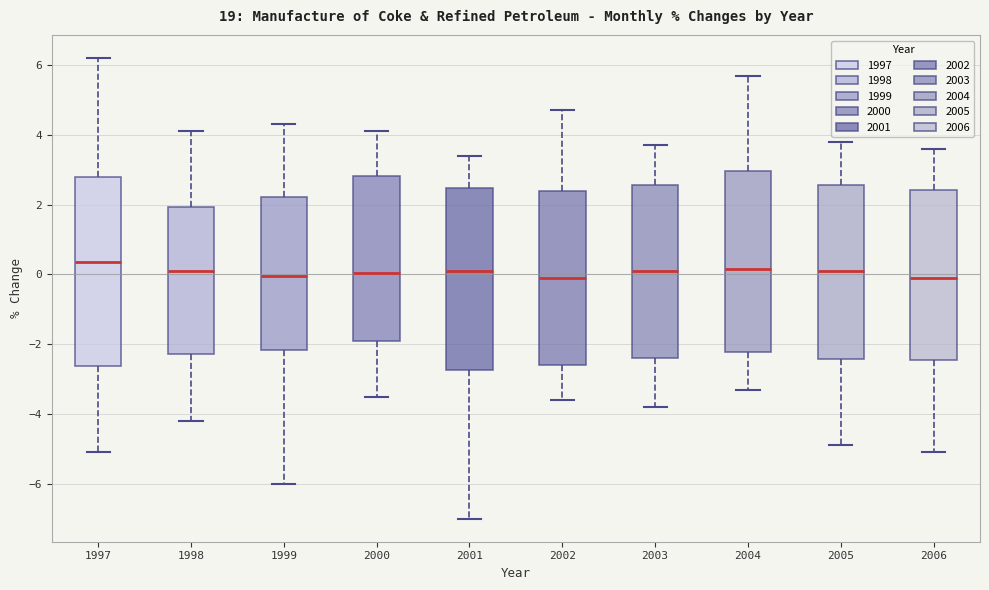

Reading left to right, read every box against the y-axis: the position of its median line, the range the box covers, and the ends of its whiskers. The values are not printed on the chart, so give them approximately, as read against the axis.

1997: median 0.4, box -2.6 to 2.8, whiskers -5.0 to 6.2
1998: median 0.2, box -2.2 to 2.0, whiskers -4.2 to 4.2
1999: median 0.0, box -2.2 to 2.2, whiskers -6.0 to 4.4
2000: median 0.0, box -1.8 to 2.8, whiskers -3.4 to 4.2
2001: median 0.2, box -2.8 to 2.4, whiskers -7.0 to 3.4
2002: median 0.0, box -2.6 to 2.4, whiskers -3.6 to 4.8
2003: median 0.2, box -2.4 to 2.6, whiskers -3.8 to 3.8
2004: median 0.2, box -2.2 to 3.0, whiskers -3.2 to 5.8
2005: median 0.2, box -2.4 to 2.6, whiskers -4.8 to 3.8
2006: median 0.0, box -2.4 to 2.4, whiskers -5.0 to 3.6